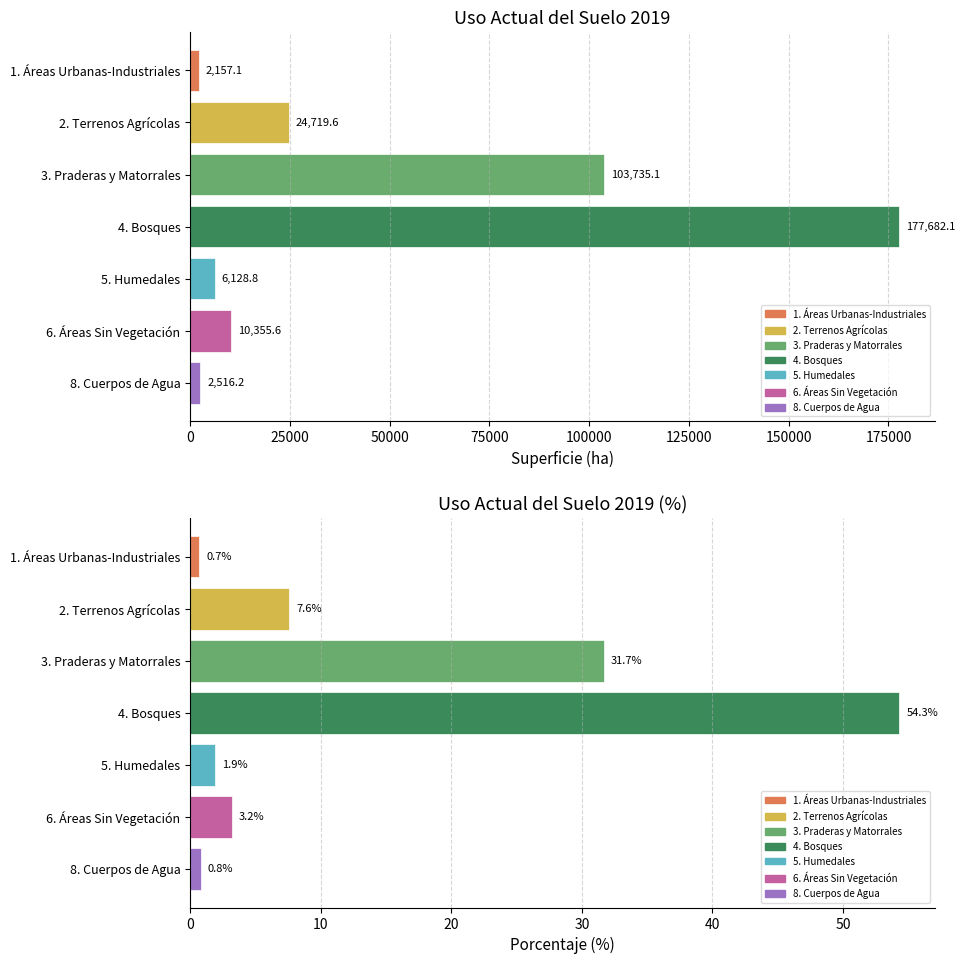

Which series changed the most between 5. Humedales and 8. Cuerpos de Agua?

Superficie (ha)